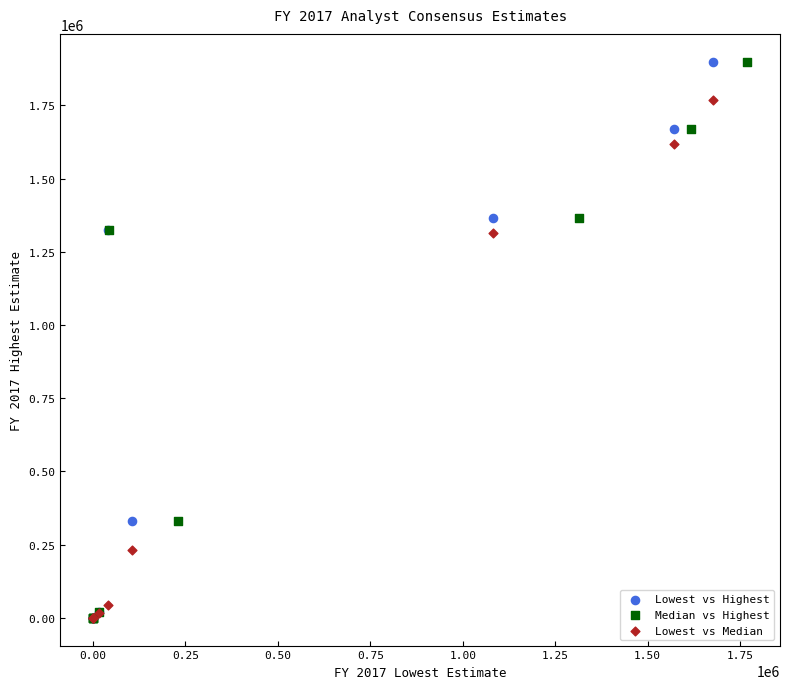

What are all the series names shown in the legend?

Lowest vs Highest, Median vs Highest, Lowest vs Median